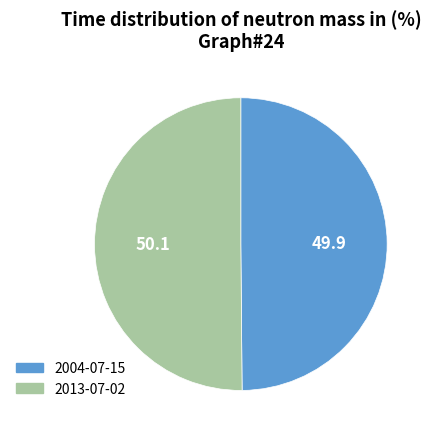

The 2013-07-02 slice represents 50% of the pie. True or false?

True